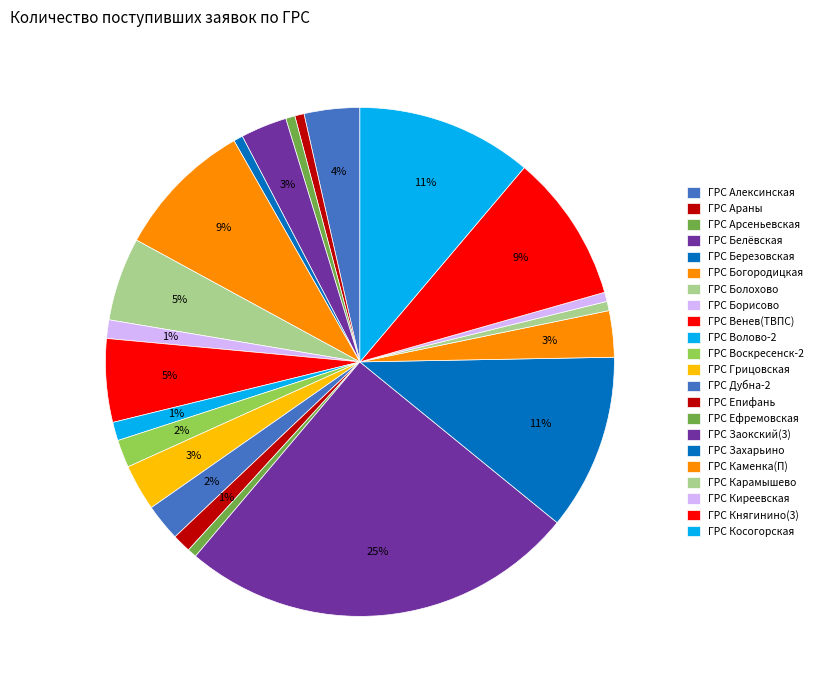

How many slices are in this pie chart?

22